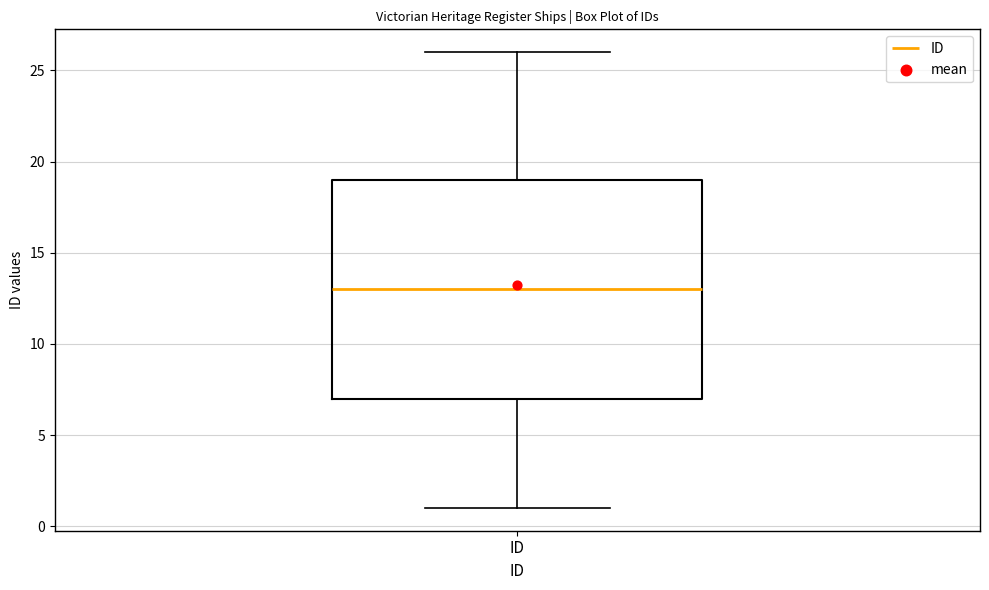

Where does the lower whisker of the box for ID end on the y-axis? The values are not printed on the chart, so give them approximately, as read against the axis.

1